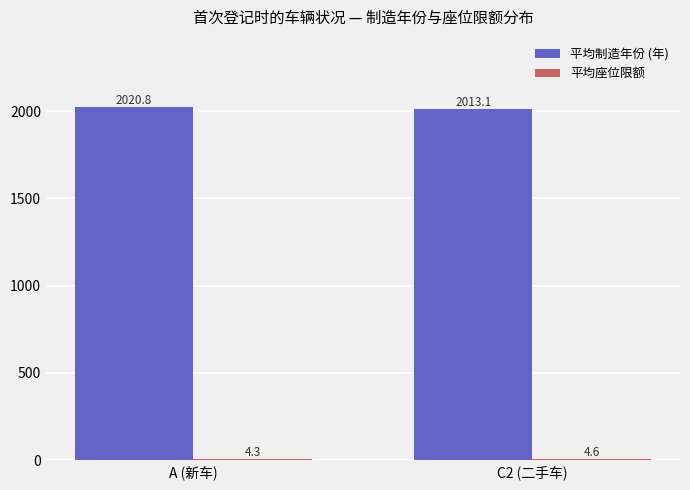

The value of 平均制造年份 (年) at C2 (二手车) is 2013.1. True or false?

True